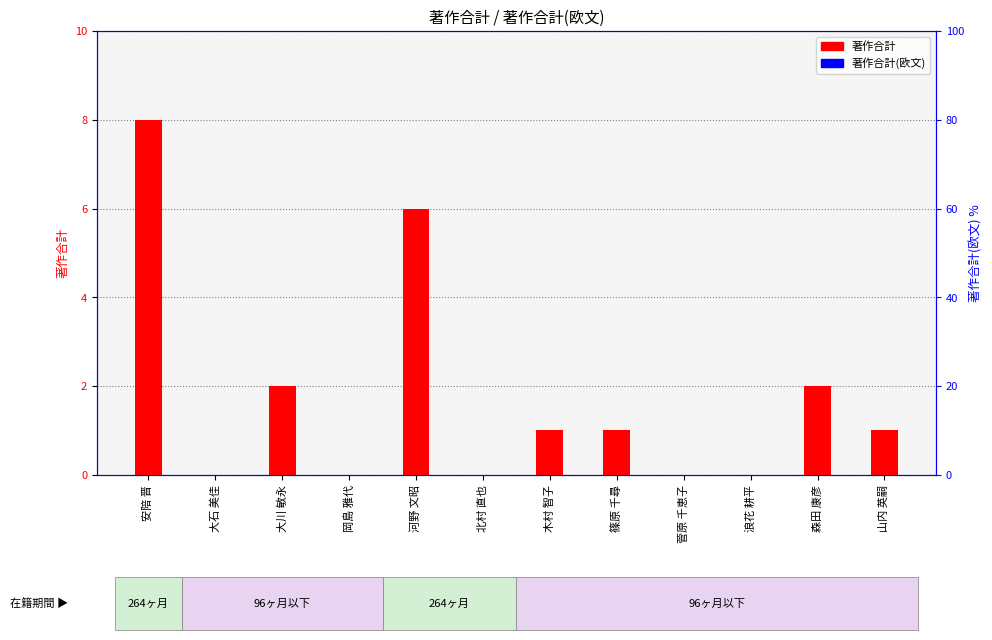

What position from the left is 浪花 耕平?

10